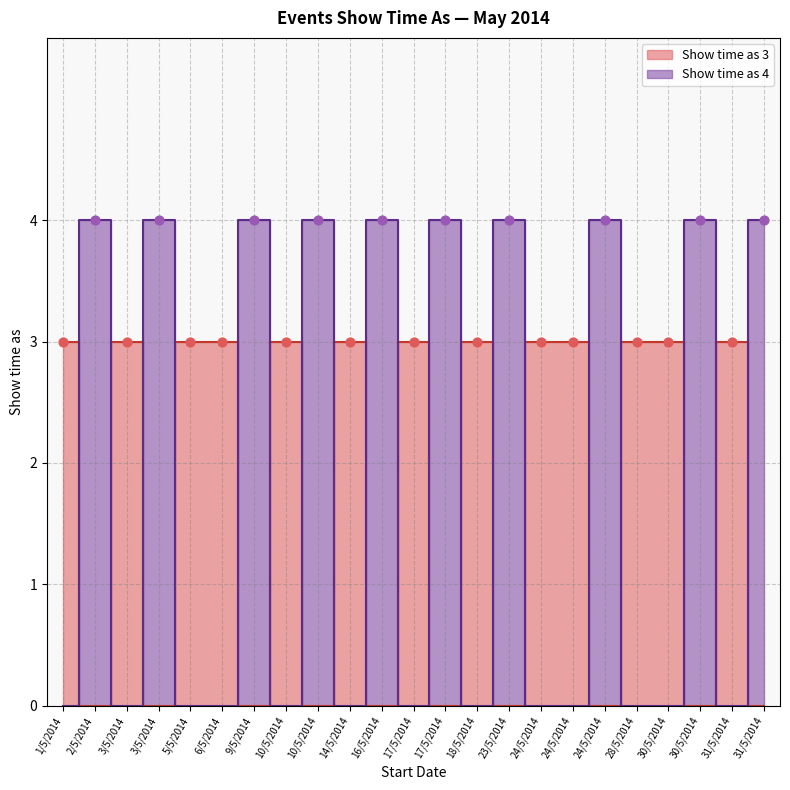

Which has a higher value, 23/5/2014 or 10/5/2014?

23/5/2014